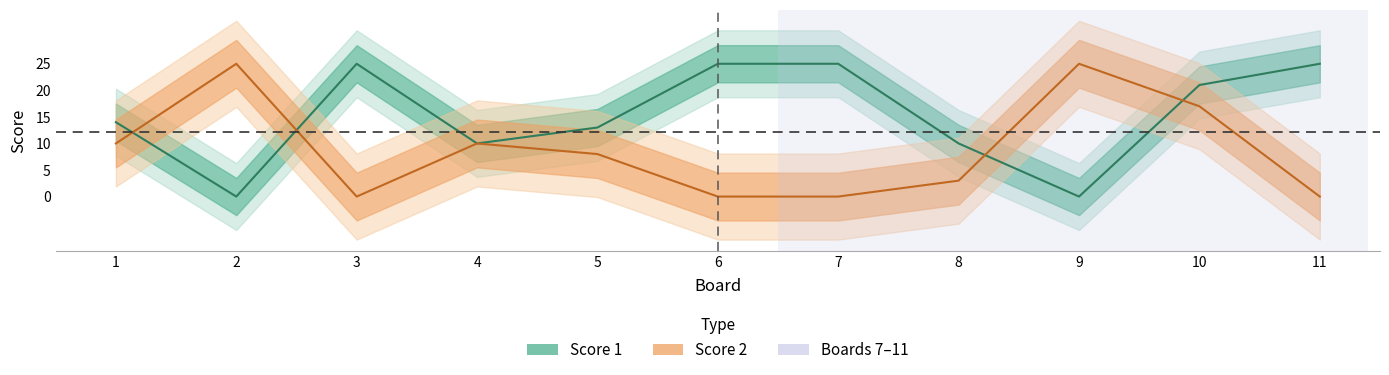

Between 8 and 11, which series saw the biggest shift?

Score 1